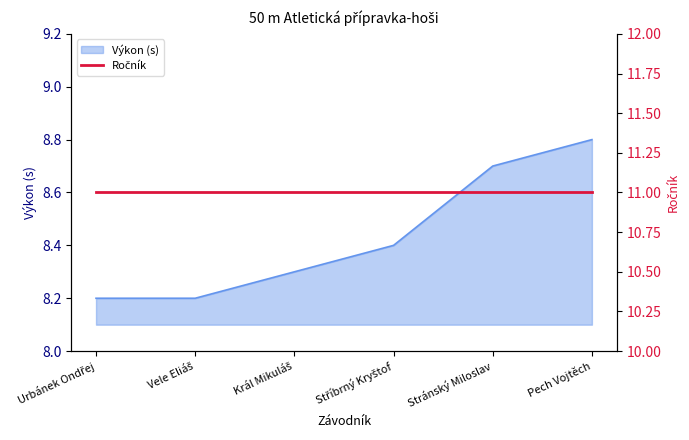

What is the label of the 5th point from the left?

Stránský Miloslav